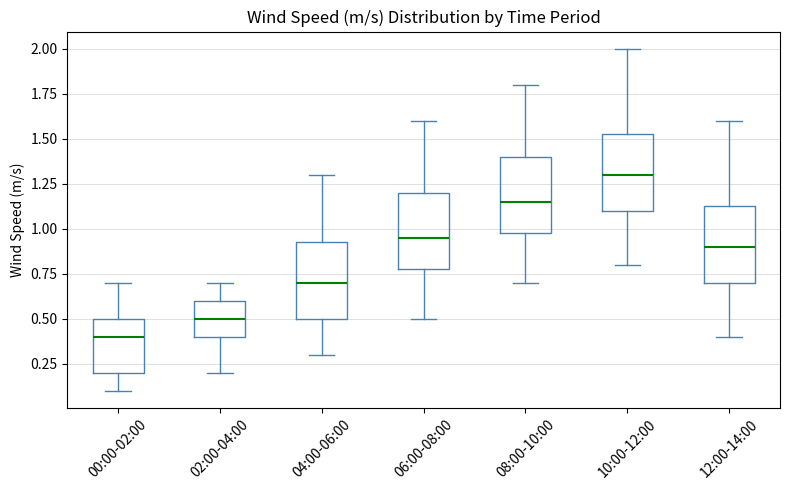

Which box has the lowest median line?

00:00-02:00